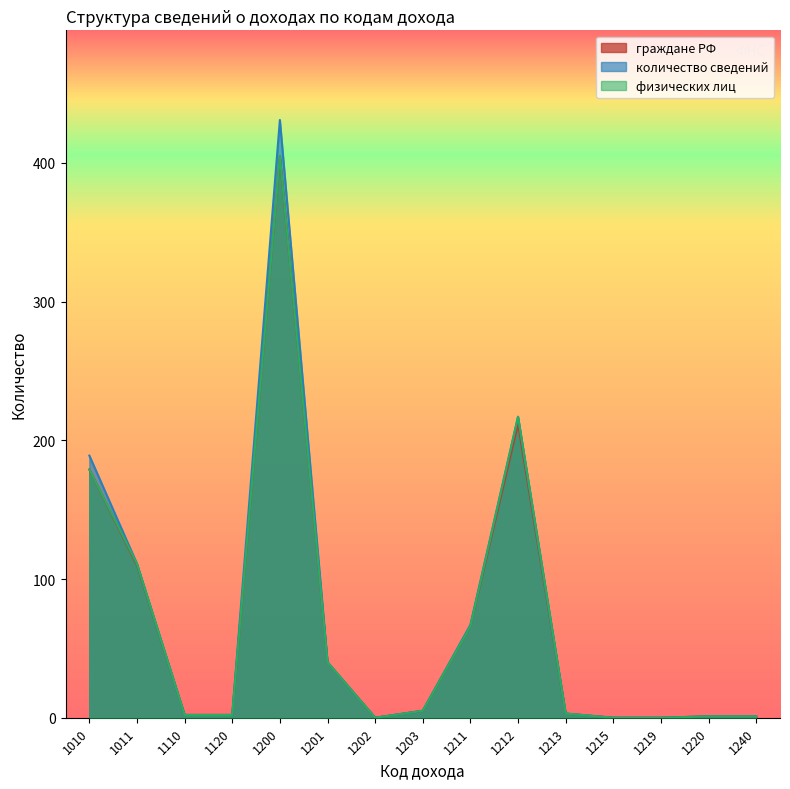

At which category is the sum across all series the highest?

1200